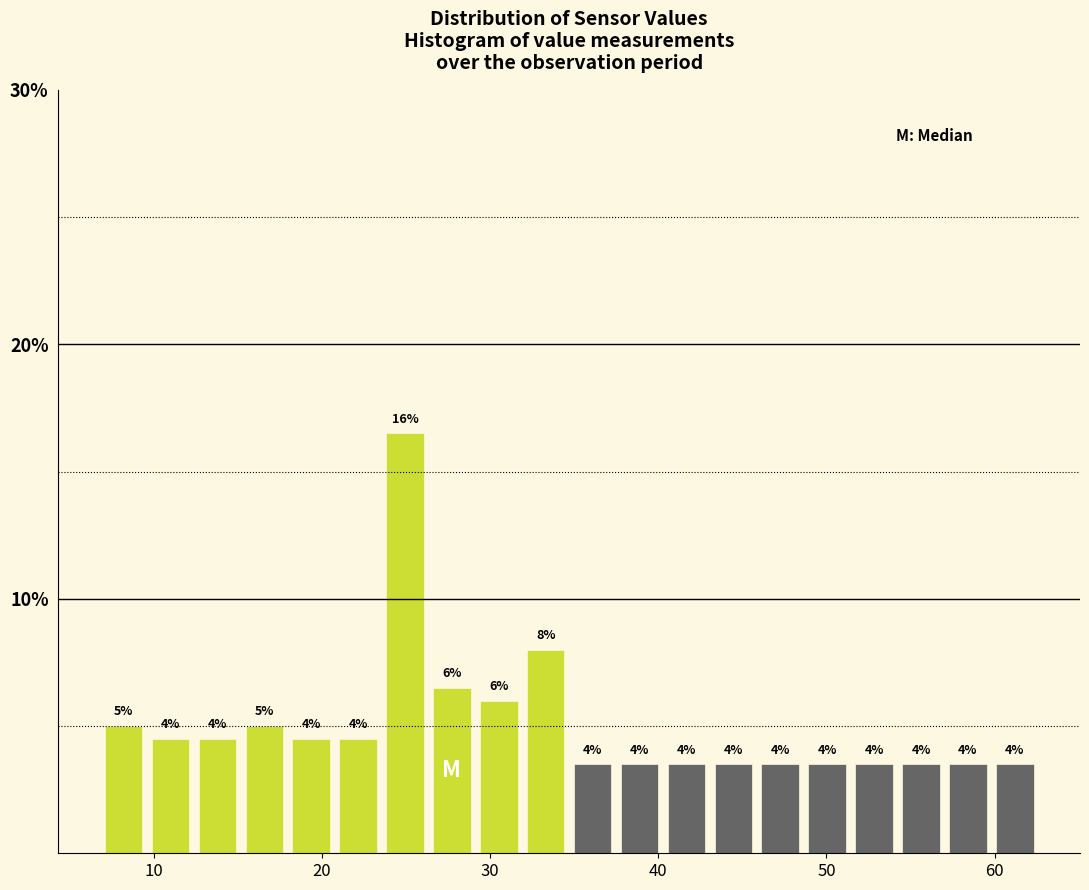

Read against the x-axis, roughly where is the centre of the tallest bar?

25